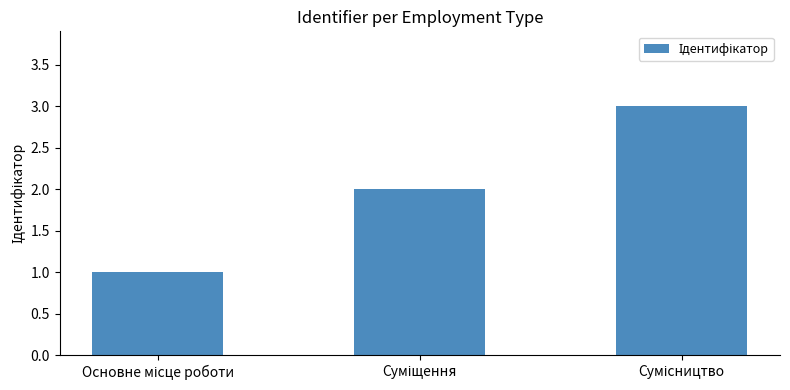

How many values are between 1 and 3?

3